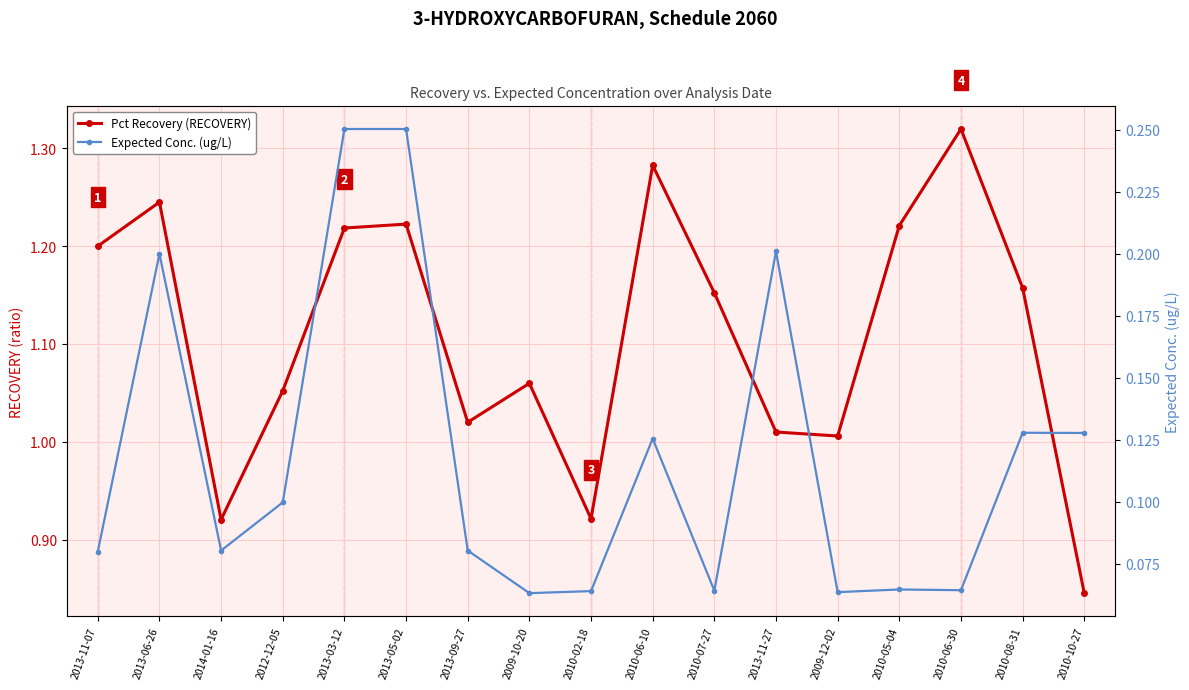

How many interior local valleys does the Expected Conc. (ug/L) series have?

5